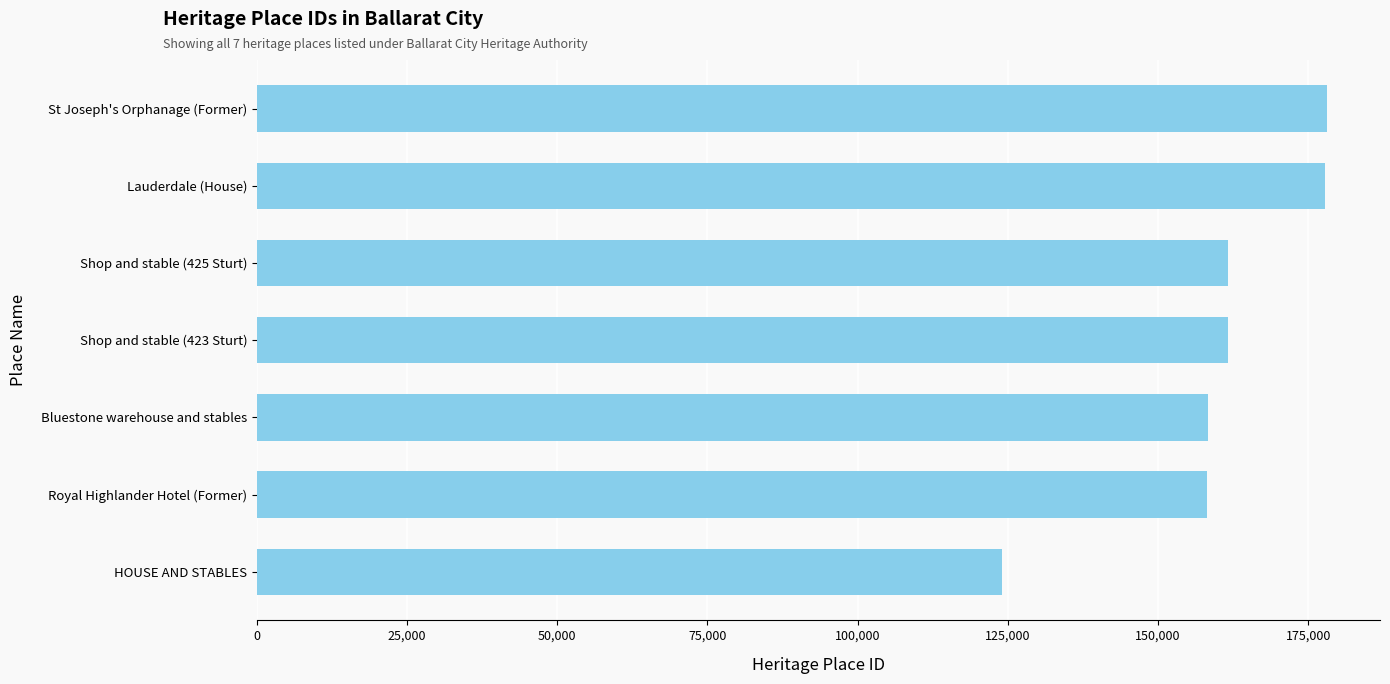

Which has a higher value, Lauderdale (House) or Shop and stable (425 Sturt)?

Lauderdale (House)